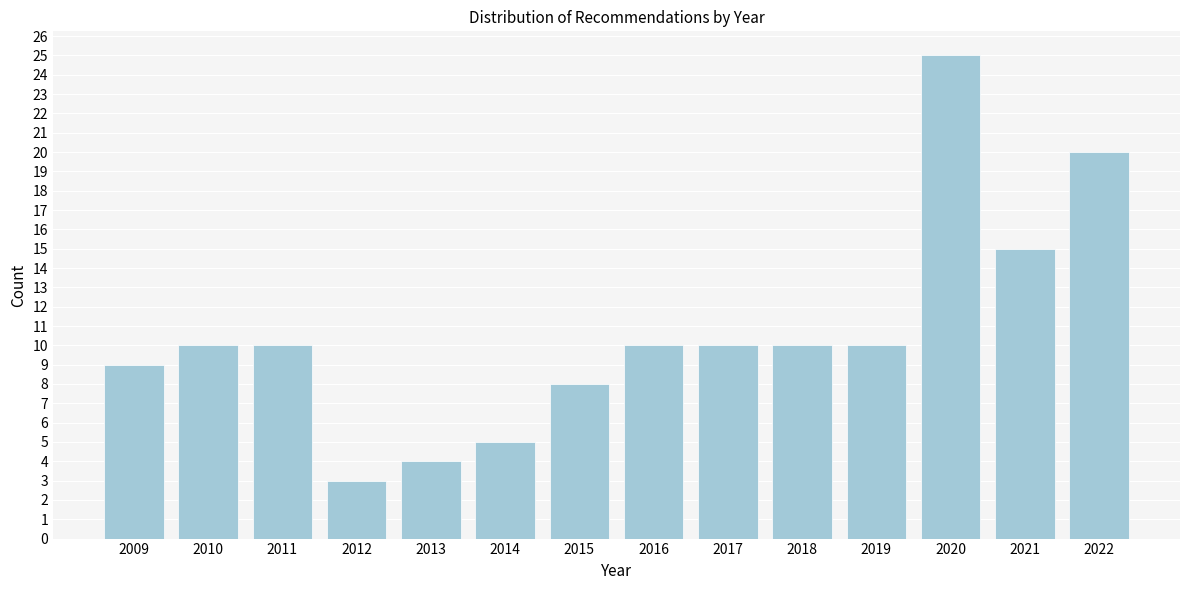

Reading left to right, transcribe all the data shown in this chart.

2009=9	2010=10	2011=10	2012=3	2013=4	2014=5	2015=8	2016=10	2017=10	2018=10	2019=10	2020=25	2021=15	2022=20